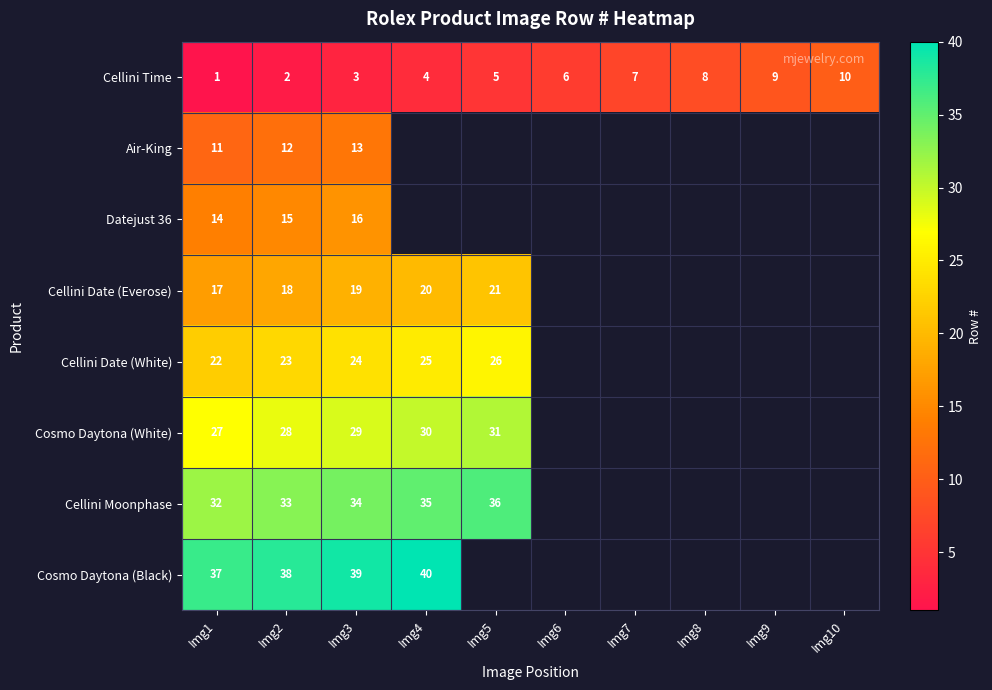

At Img3, list the series in order from largest to smallest.

Cosmo Daytona (Black), Cellini Moonphase, Cosmo Daytona (White), Cellini Date (White), Cellini Date (Everose), Datejust 36, Air-King, Cellini Time